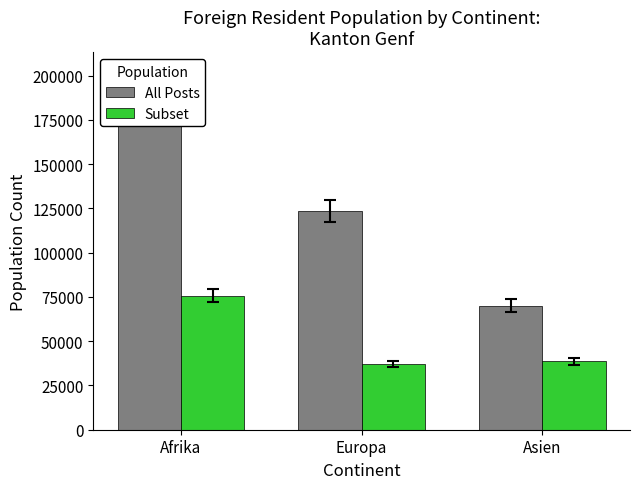

At which label is All Posts closest to 131738?

Europa